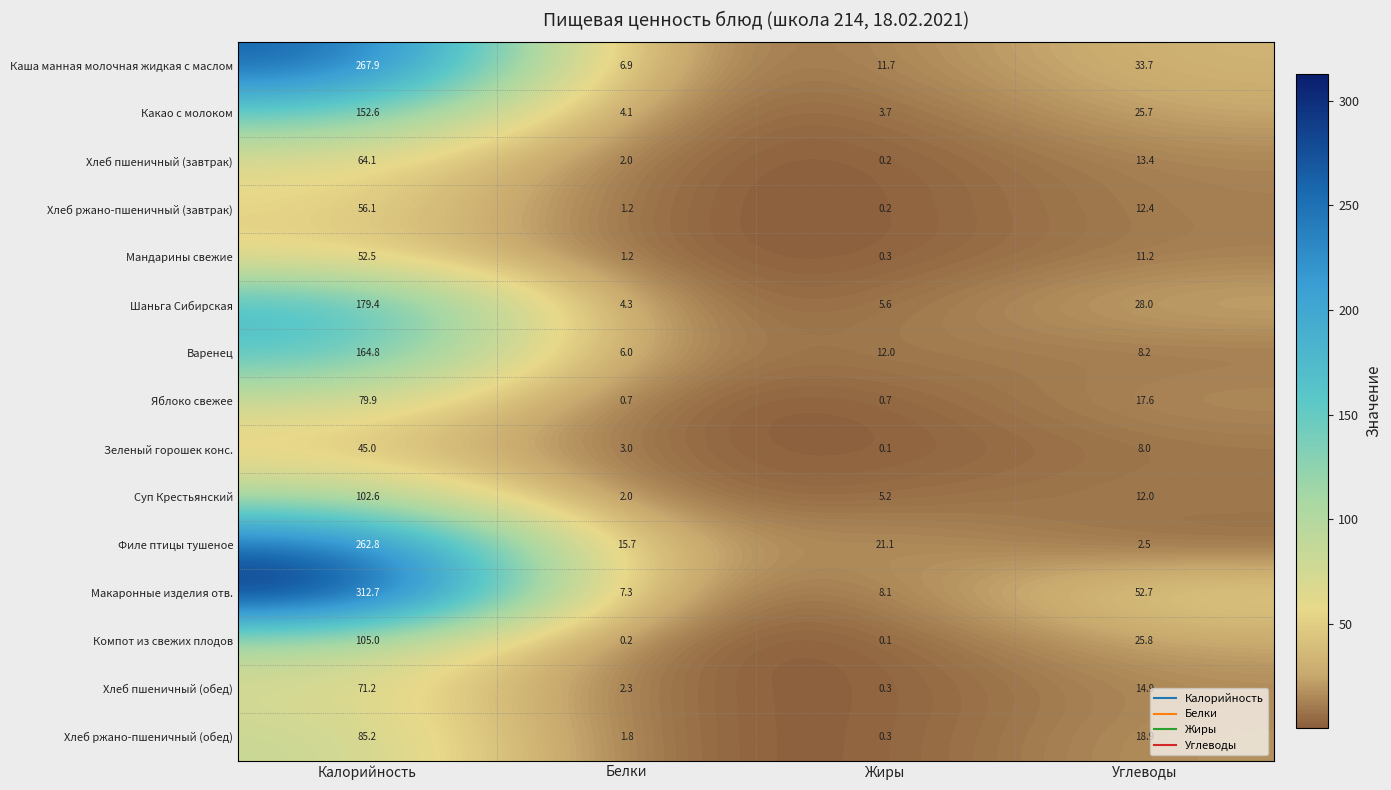

At which label is Суп Крестьянский closest to 52?

Углеводы